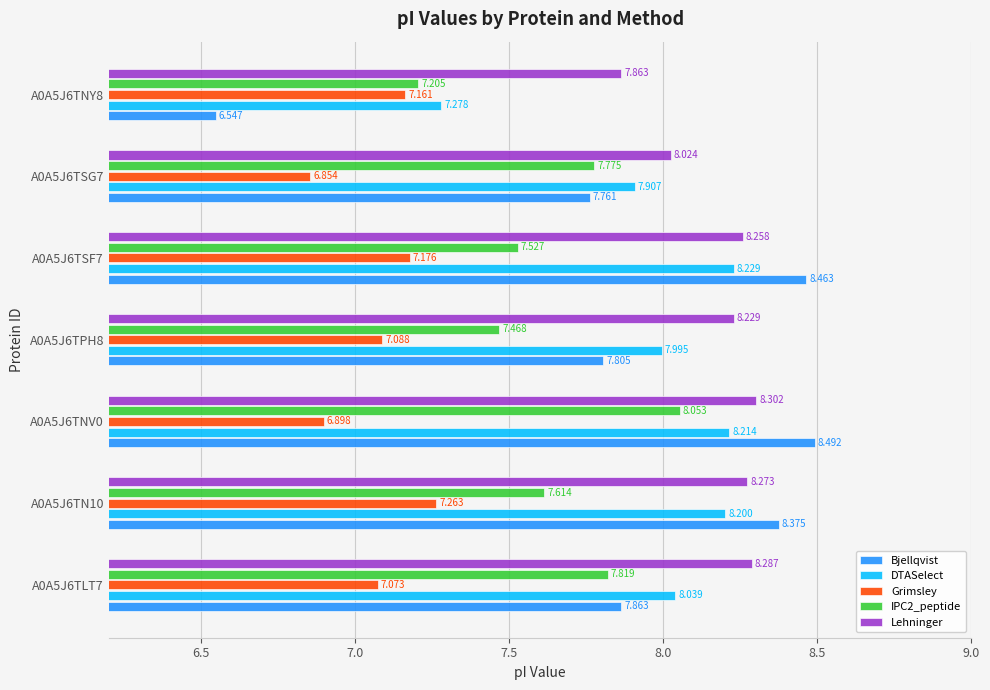

Which series has the largest total across all categories?

Lehninger